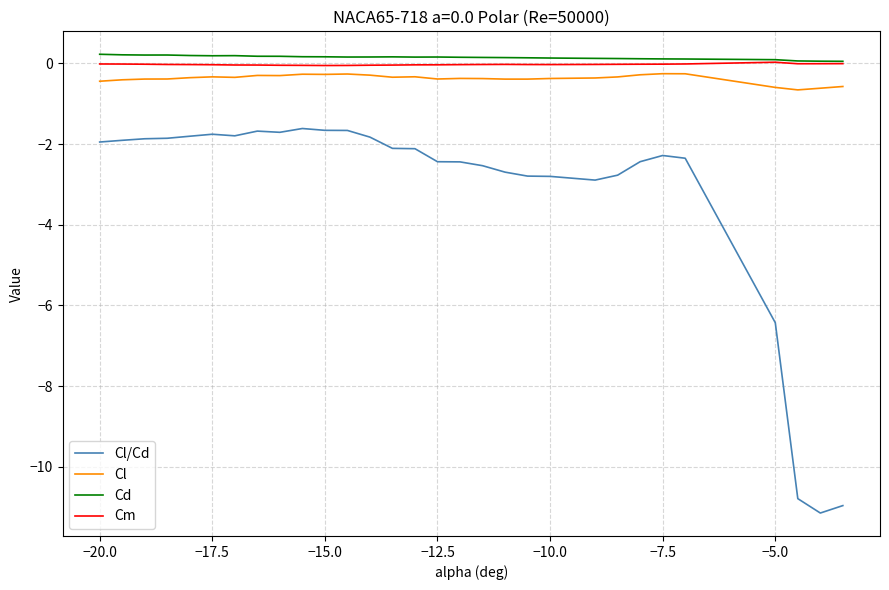

Which series has the widest spread of values?

Cl/Cd